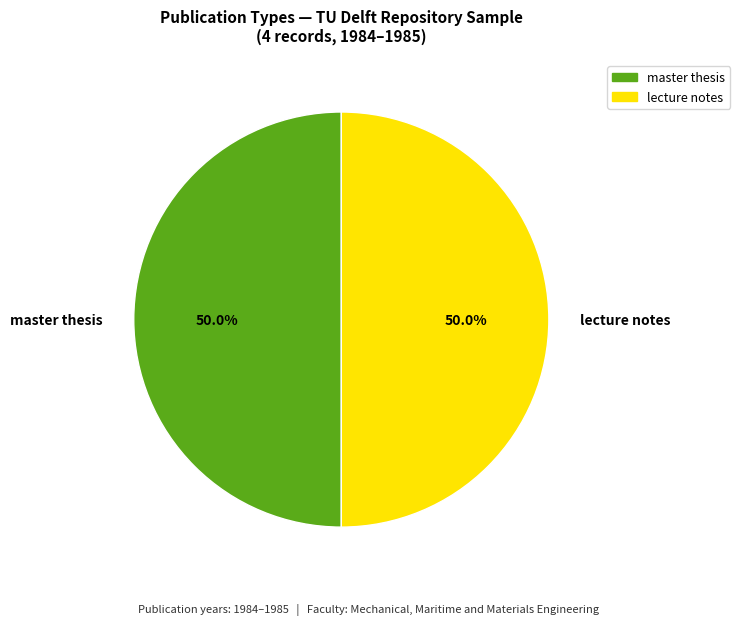

Combined, what portion of the pie is master thesis and lecture notes?

100.0%